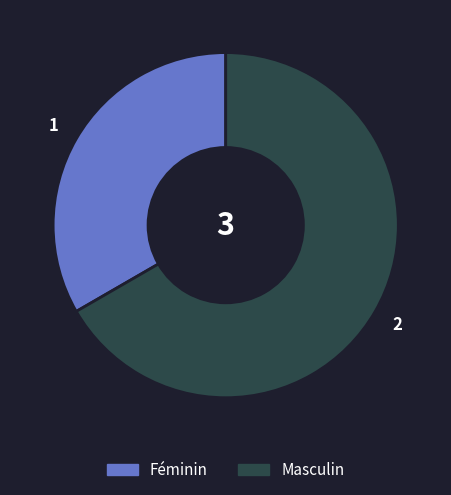

What is the majority slice?

Masculin